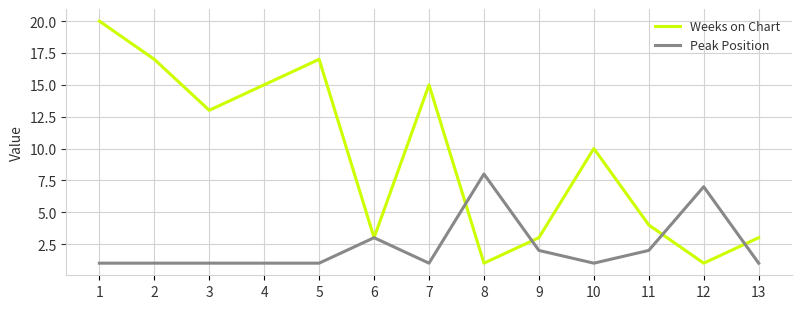

Rank the series by their maximum value, from lowest to highest.

Peak Position, Weeks on Chart